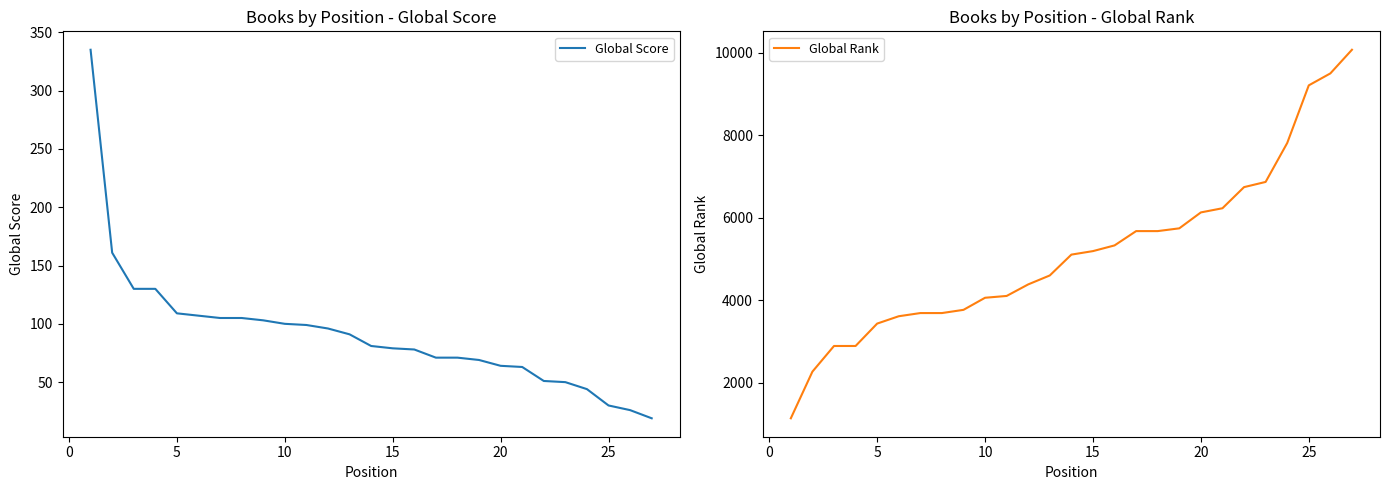

How many lines are shown in the chart?

2